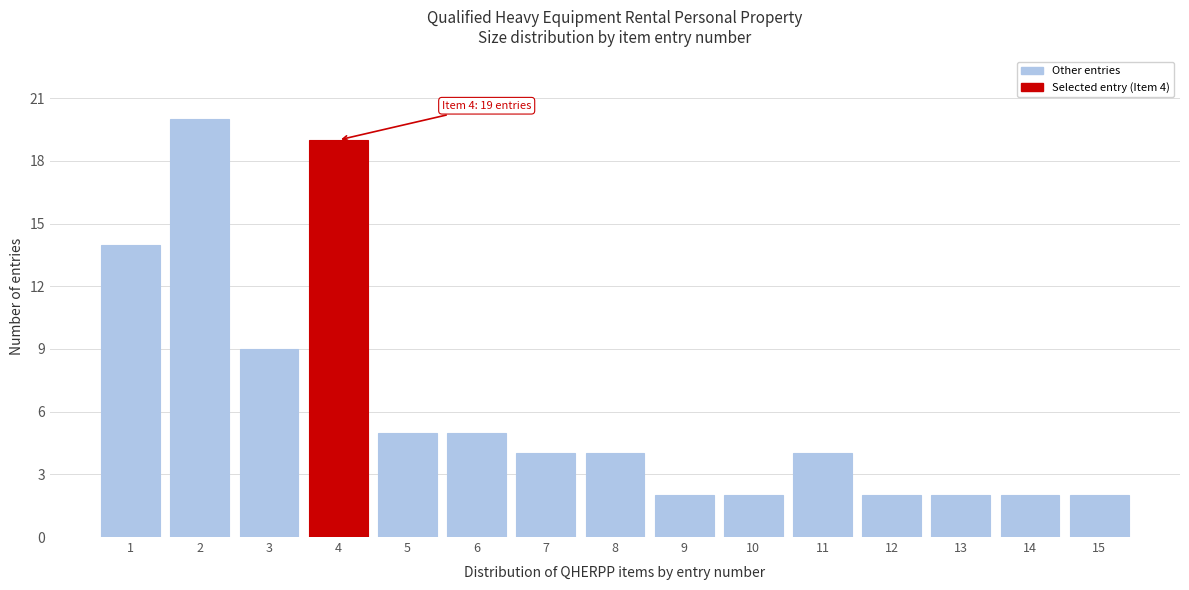

Reading left to right, extract all data points from this chart.

1=14	2=20	3=9	4=19	5=5	6=5	7=4	8=4	9=2	10=2	11=4	12=2	13=2	14=2	15=2